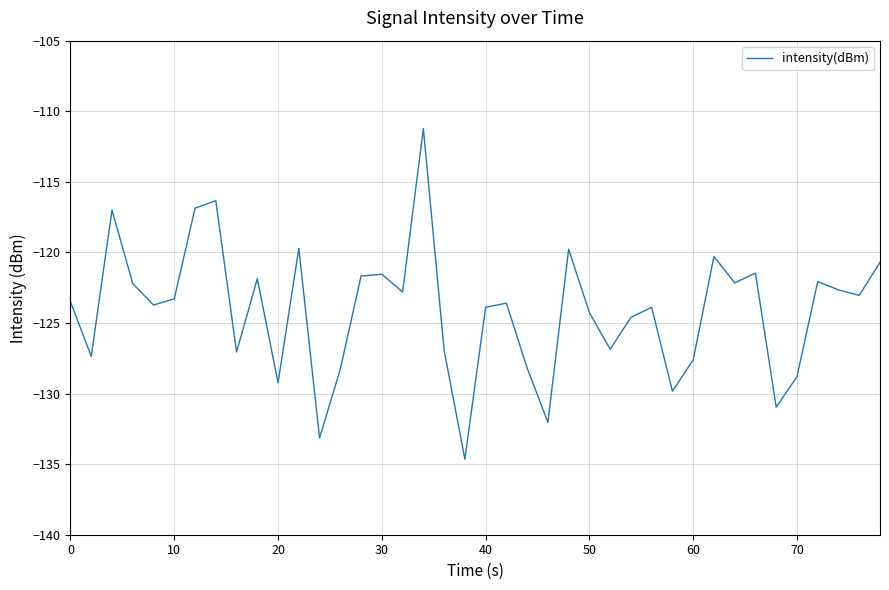

What is the minimum value shown in the chart?

-134.6